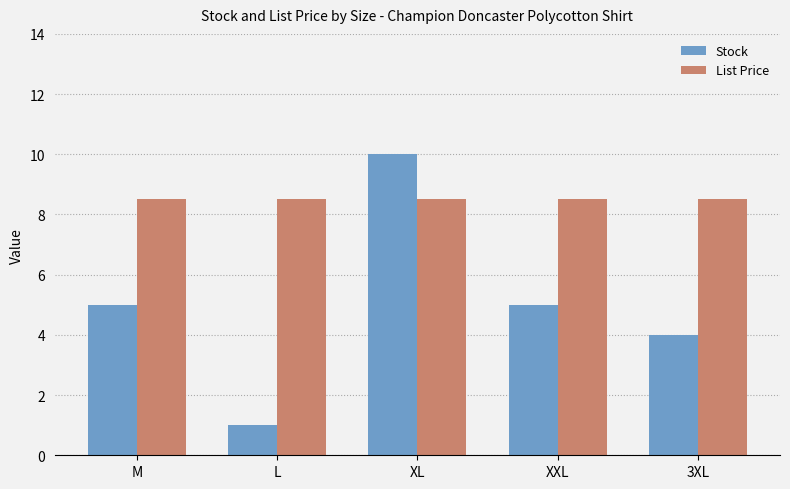

What position from the left is 3XL?

5